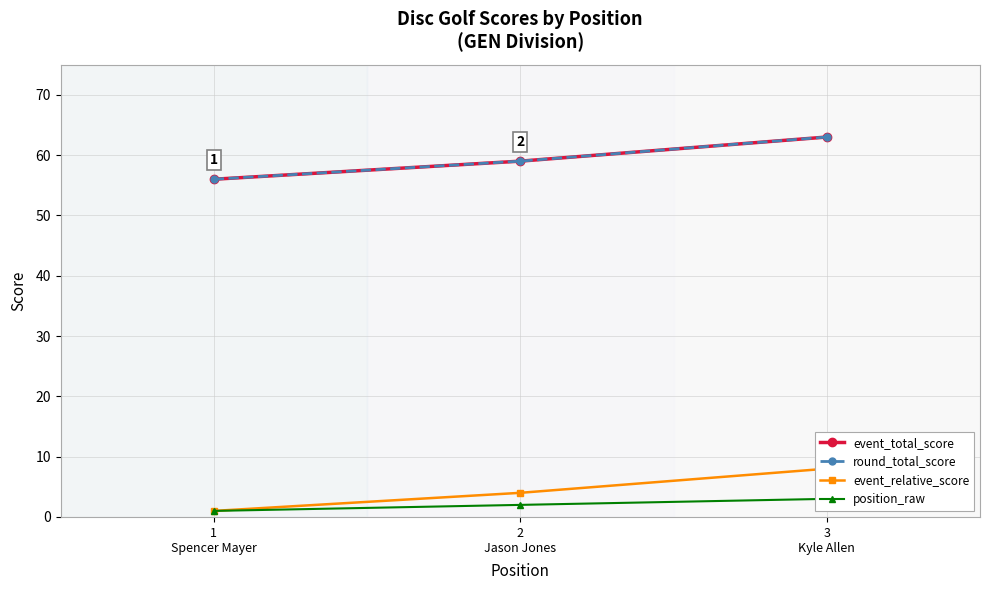

What is the difference between the event_relative_score values at 2
Jason Jones and 1
Spencer Mayer?

3